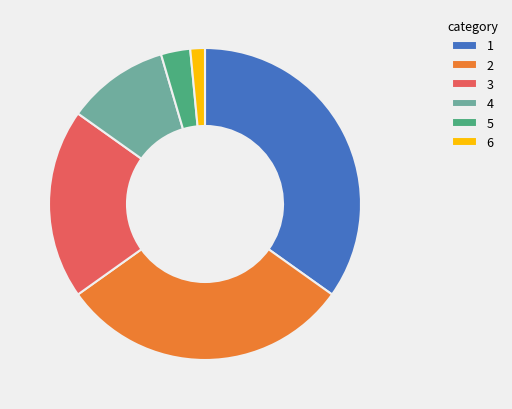

Which has a higher value, 6 or 3?

3